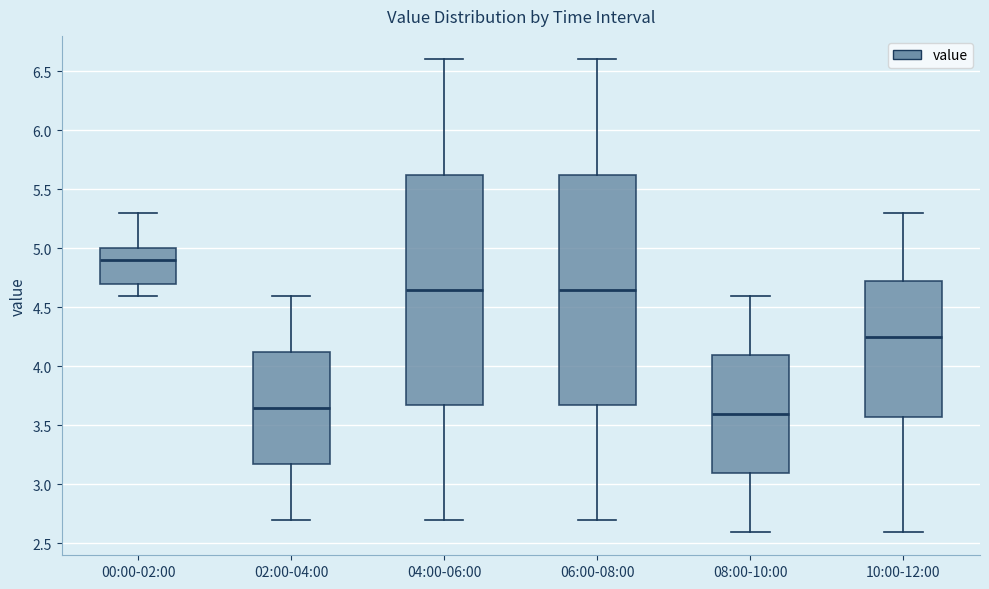

Reading left to right, read every box against the y-axis: the position of its median line, the range the box covers, and the ends of its whiskers. The values are not printed on the chart, so give them approximately, as read against the axis.

00:00-02:00: median 4.90, box 4.70 to 5.00, whiskers 4.60 to 5.30
02:00-04:00: median 3.65, box 3.20 to 4.15, whiskers 2.70 to 4.60
04:00-06:00: median 4.65, box 3.70 to 5.65, whiskers 2.70 to 6.60
06:00-08:00: median 4.65, box 3.70 to 5.65, whiskers 2.70 to 6.60
08:00-10:00: median 3.60, box 3.10 to 4.10, whiskers 2.60 to 4.60
10:00-12:00: median 4.25, box 3.60 to 4.75, whiskers 2.60 to 5.30